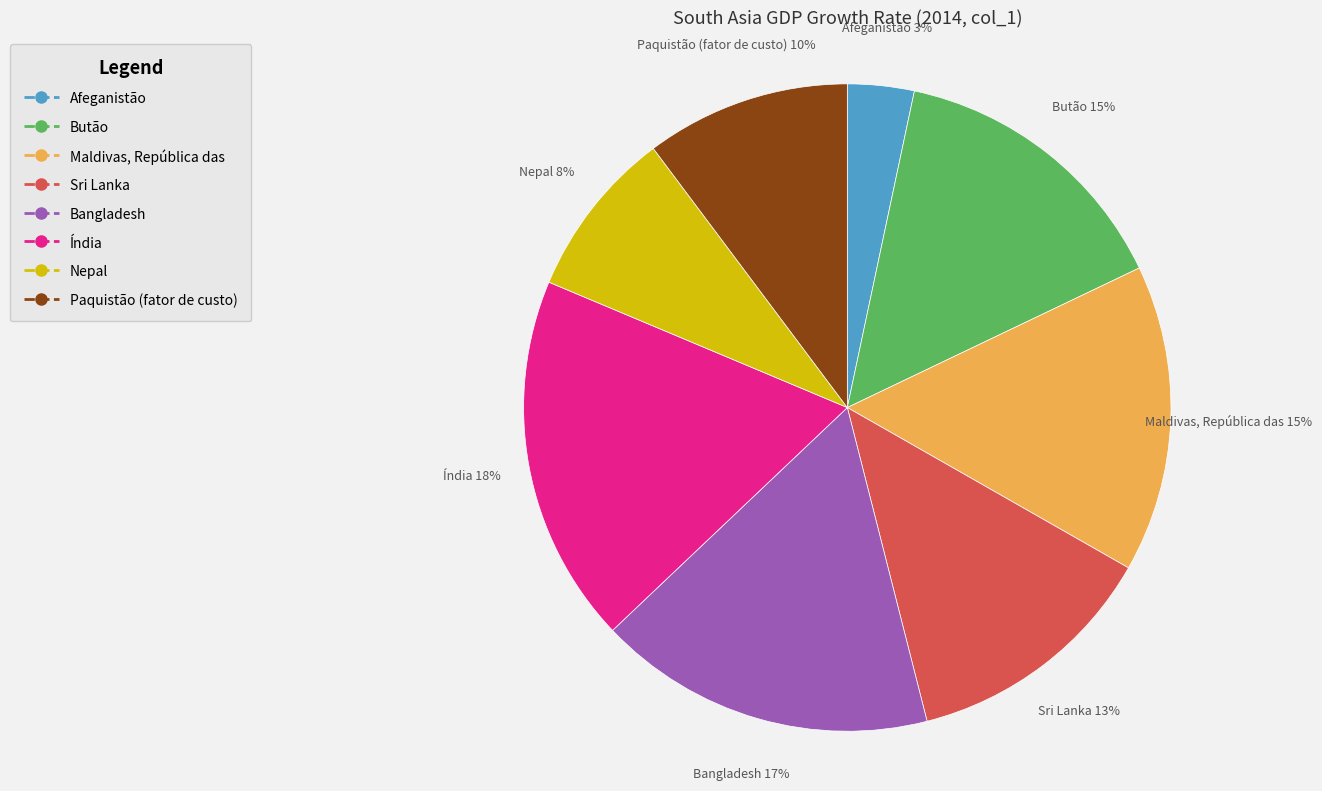

Is there a majority slice in this chart?

No